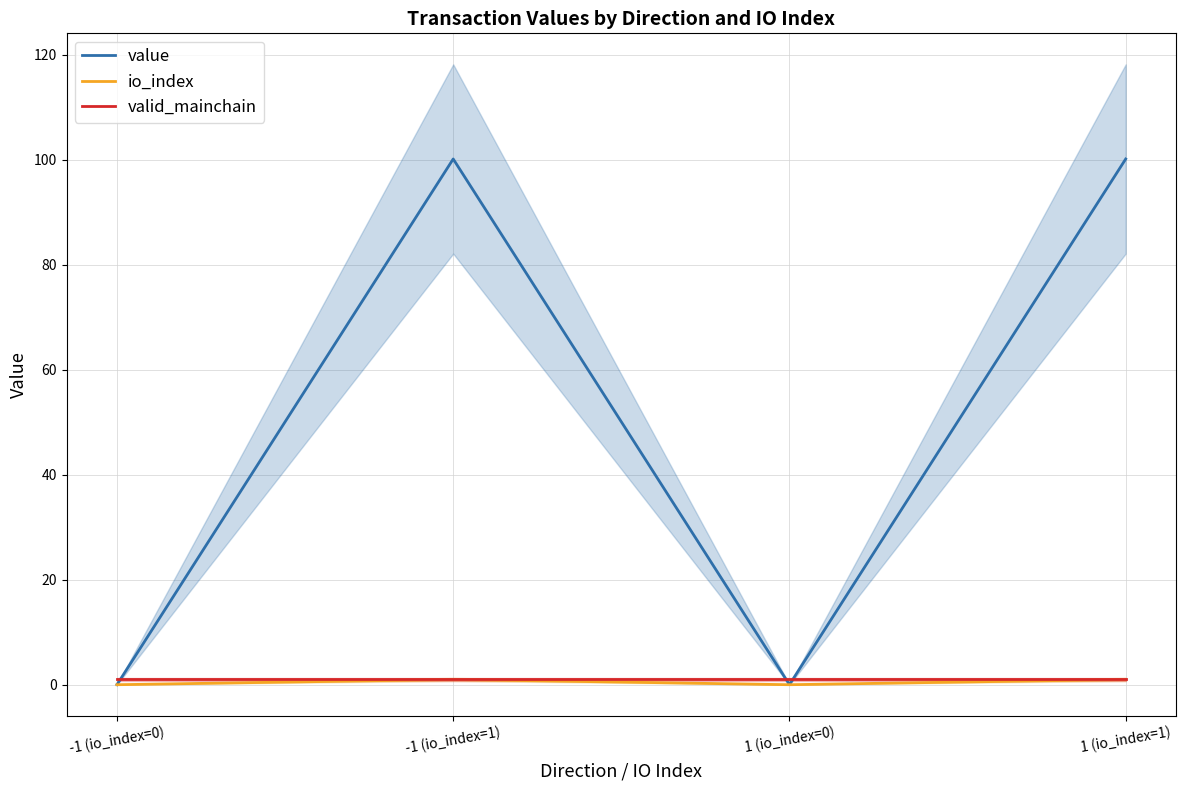

What is the average value of the value series?

50.1